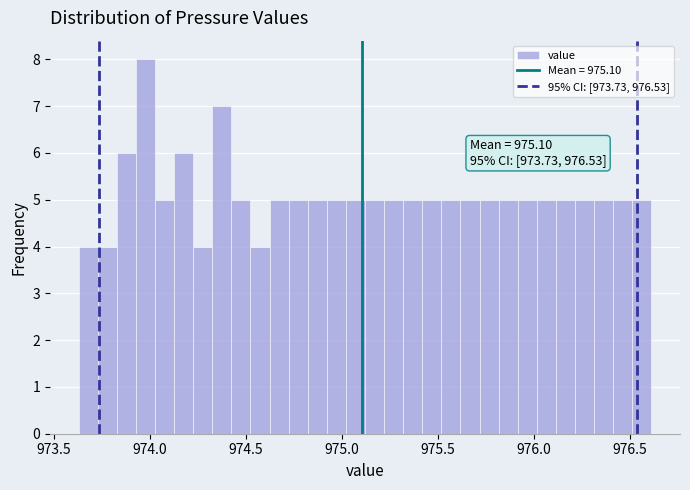

Around what value on the x-axis is the tallest bar? Give the approximate position of its centre, as read against the axis.

974.00